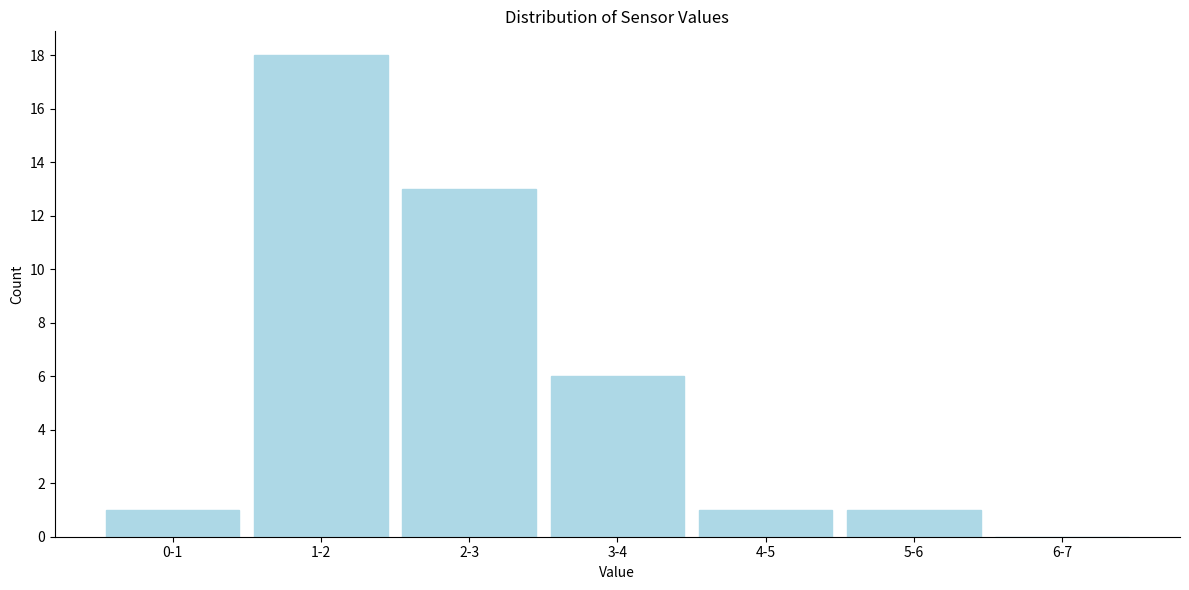

Reading left to right, what are all the values shown in this chart?

0-1=1	1-2=18	2-3=13	3-4=6	4-5=1	5-6=1	6-7=0